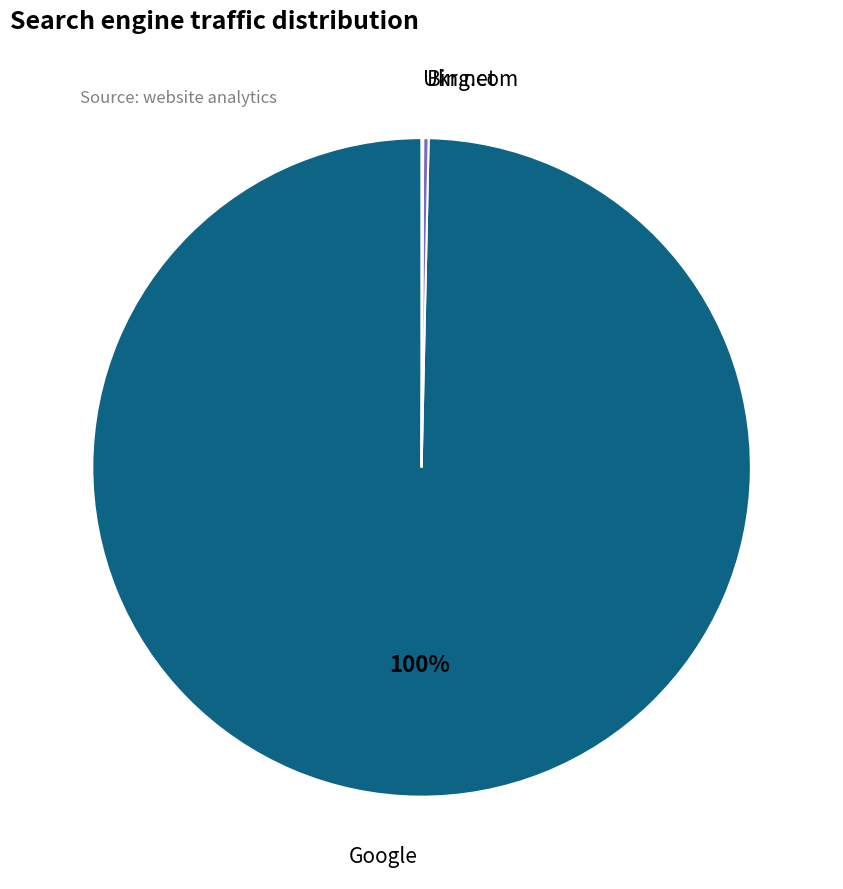

What is the largest slice in the pie chart?

Google